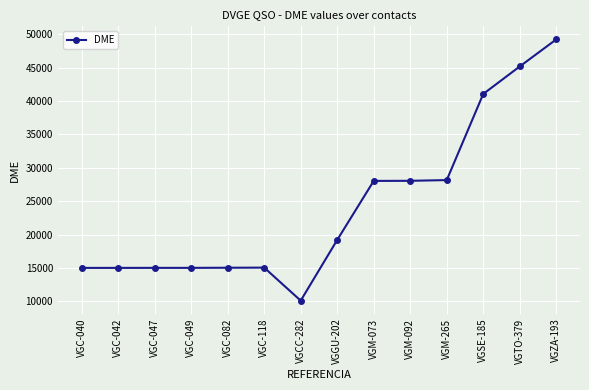

The value at VGC-118 is 6458. True or false?

False